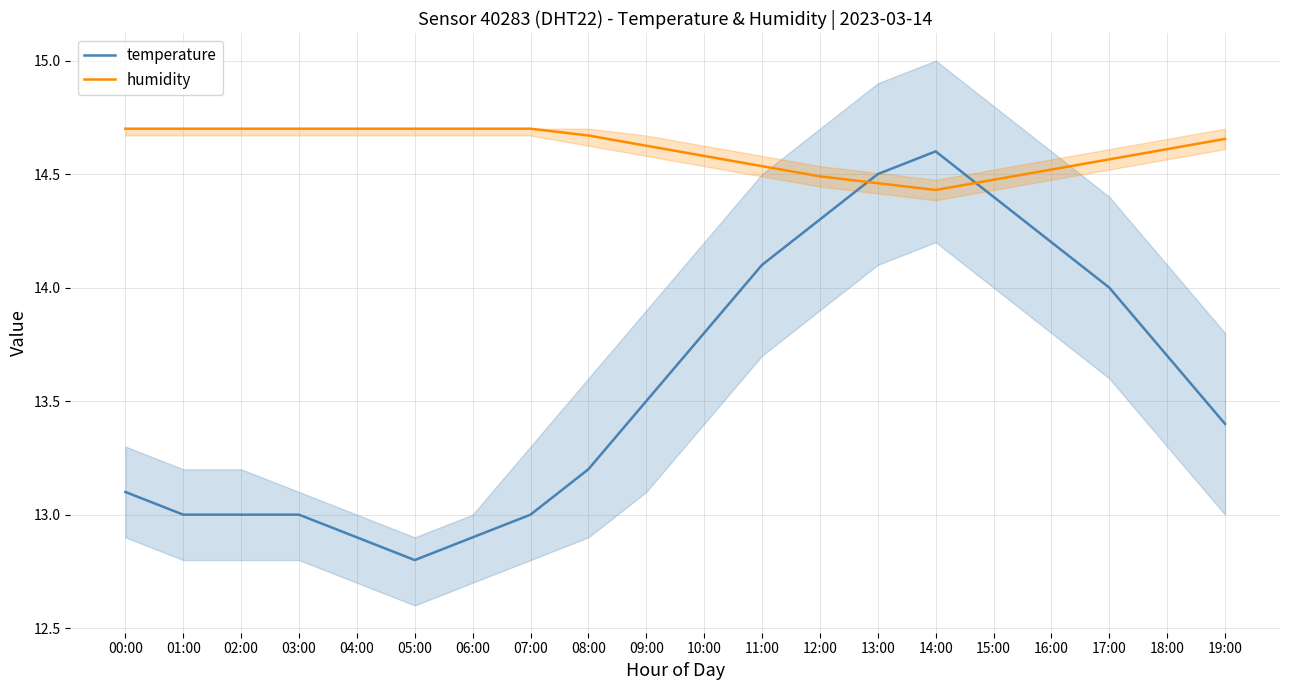

What is the value of the temperature point at the 5th from the left?

12.9